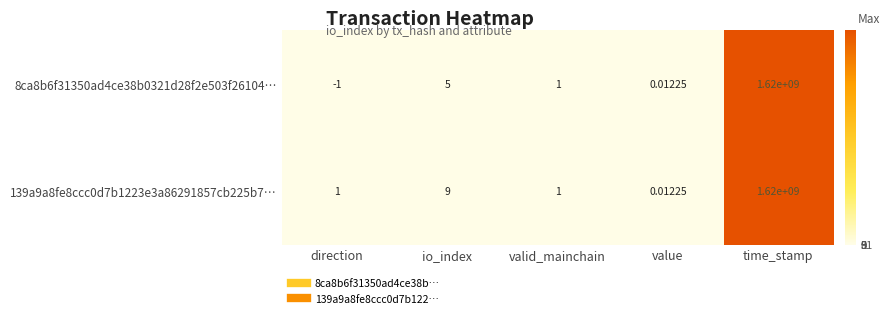

Which series has the largest range (max minus min)?

8ca8b6f31350ad4ce38b0321d28f2e503f26104…